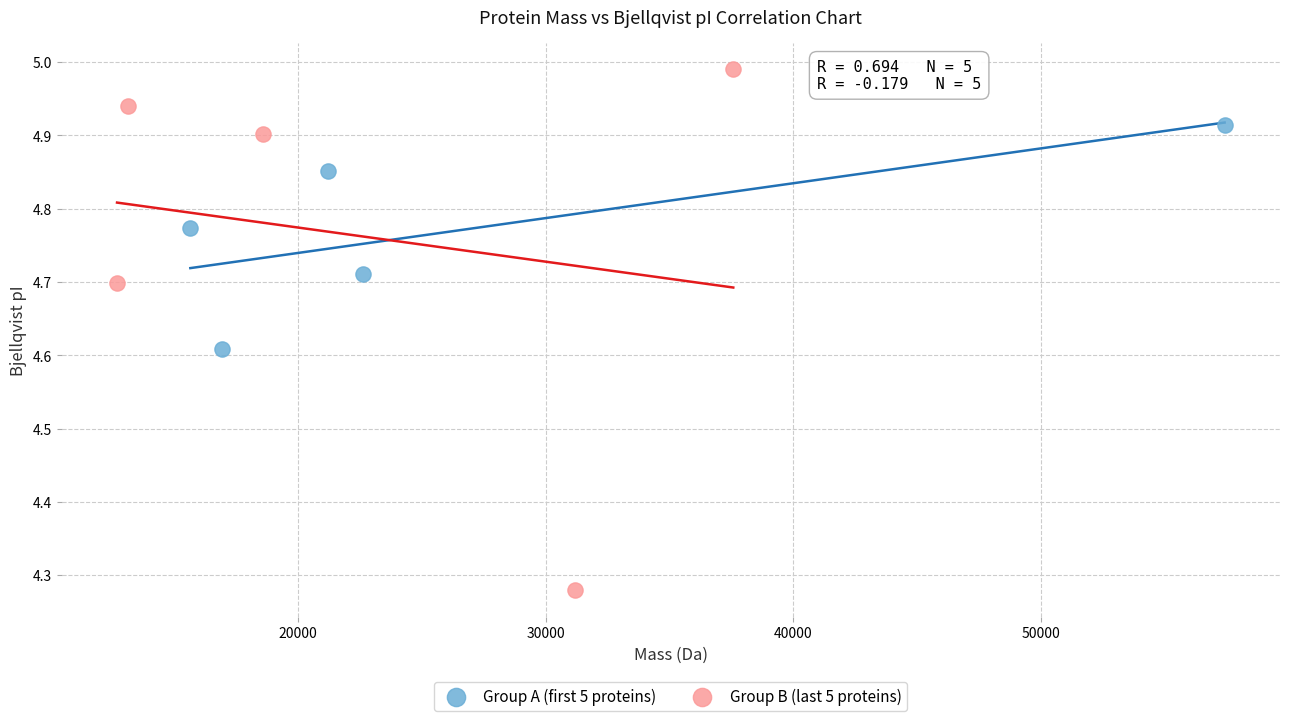

Which series has the largest Y range (max minus min)?

Group B (last 5 proteins)